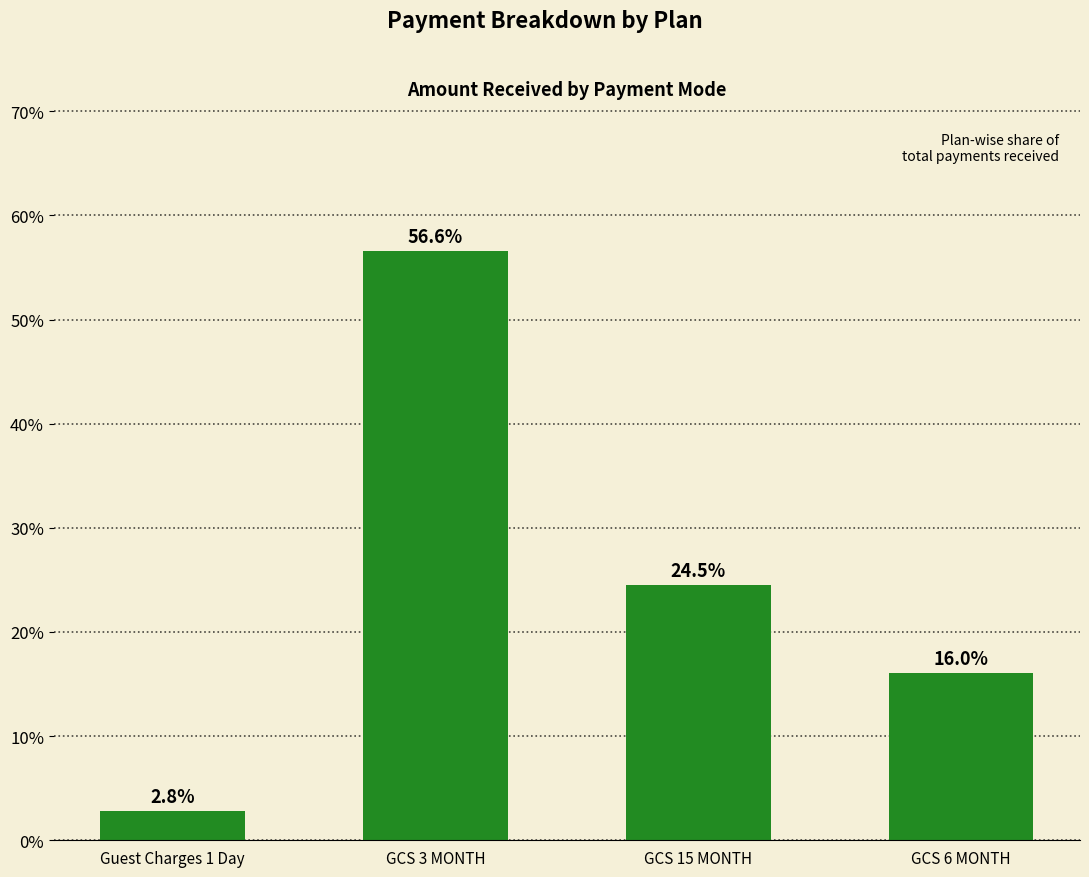

Where does the data first go above 24?

GCS 3 MONTH